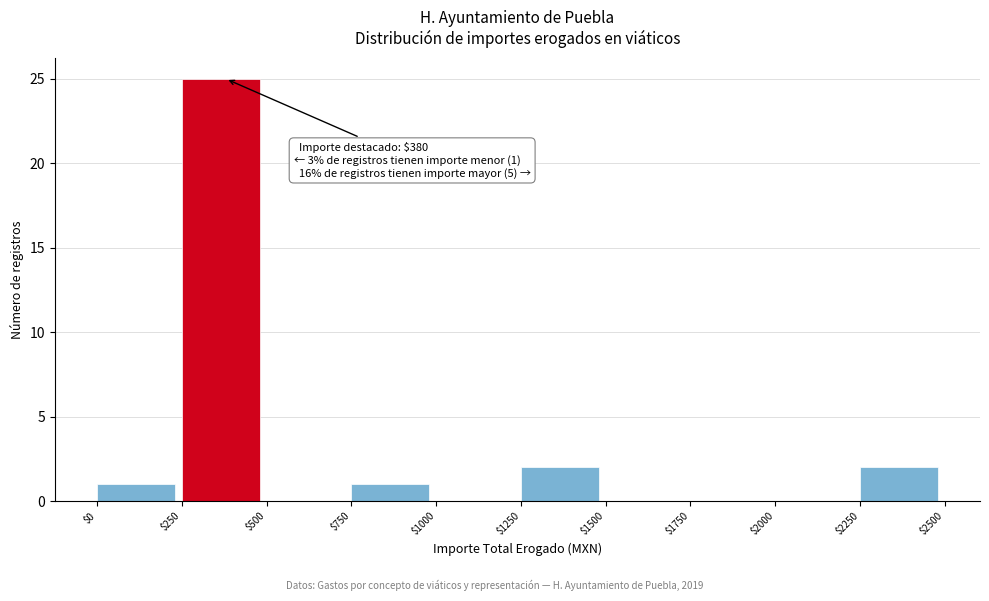

Which range on the x-axis has the tallest bar?

$250 to $500